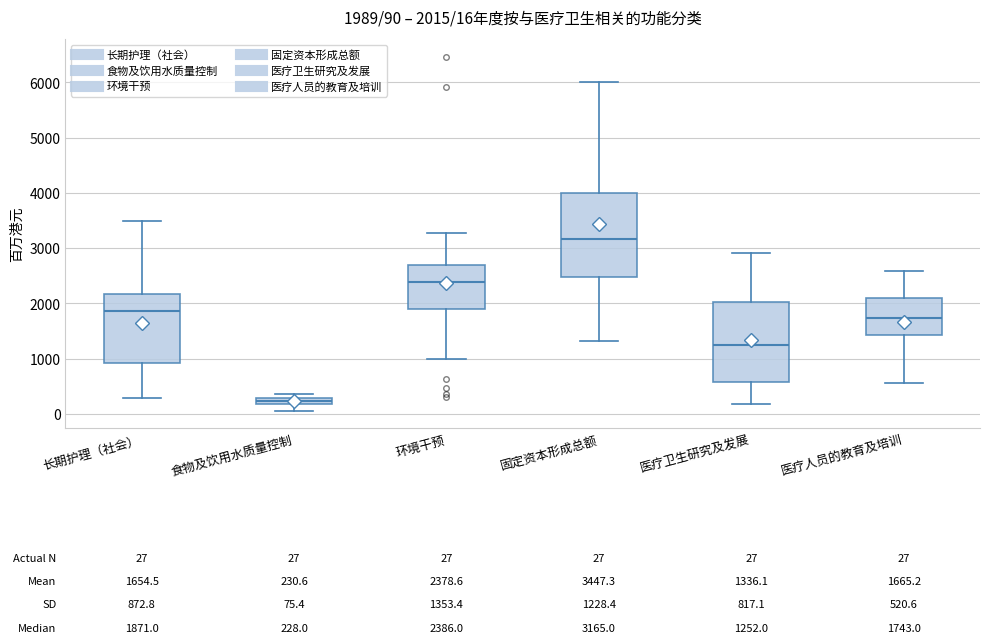

Which box's median line is the highest?

固定资本形成总额